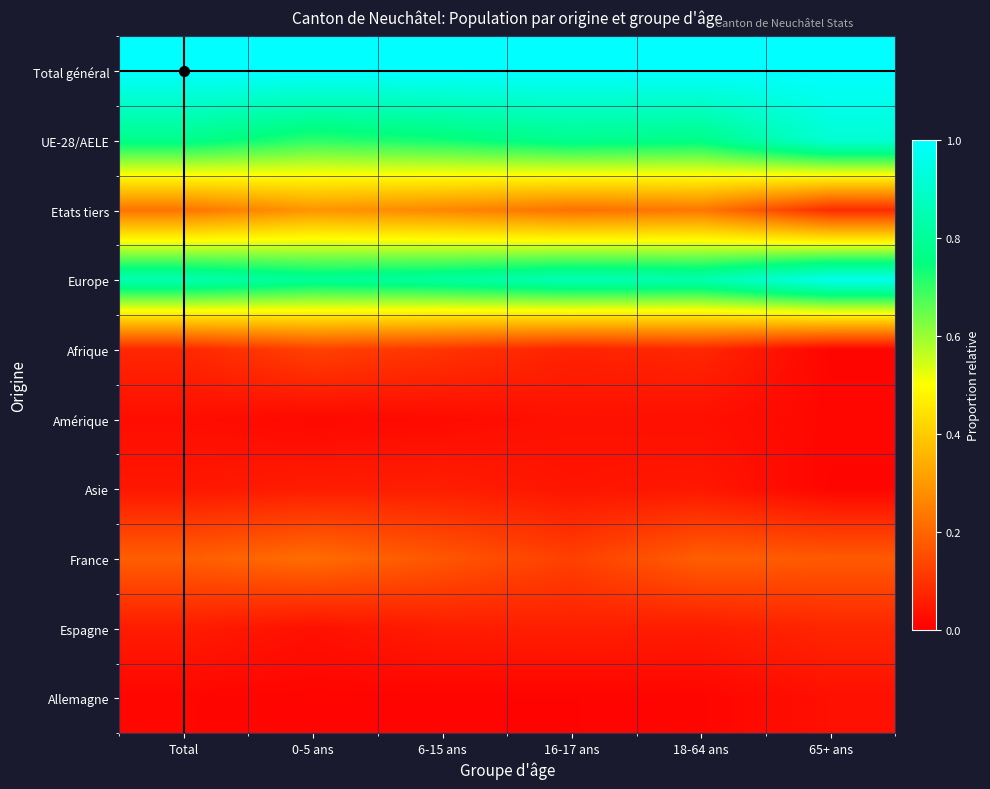

At 65+ ans, list the series in order from largest to smallest.

Total général, Europe, UE-28/AELE, France, Etats tiers, Espagne, Allemagne, Amérique, Asie, Afrique